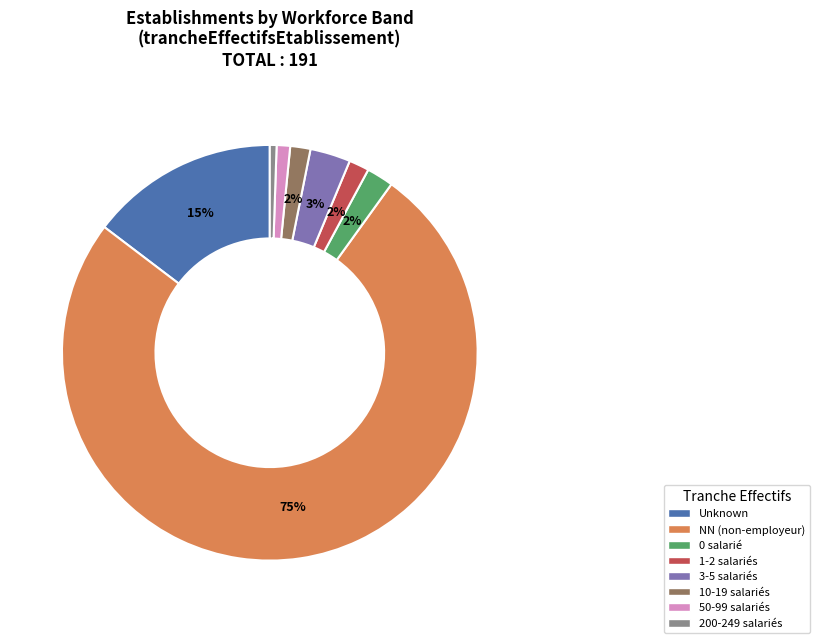

How many slices are in this pie chart?

8